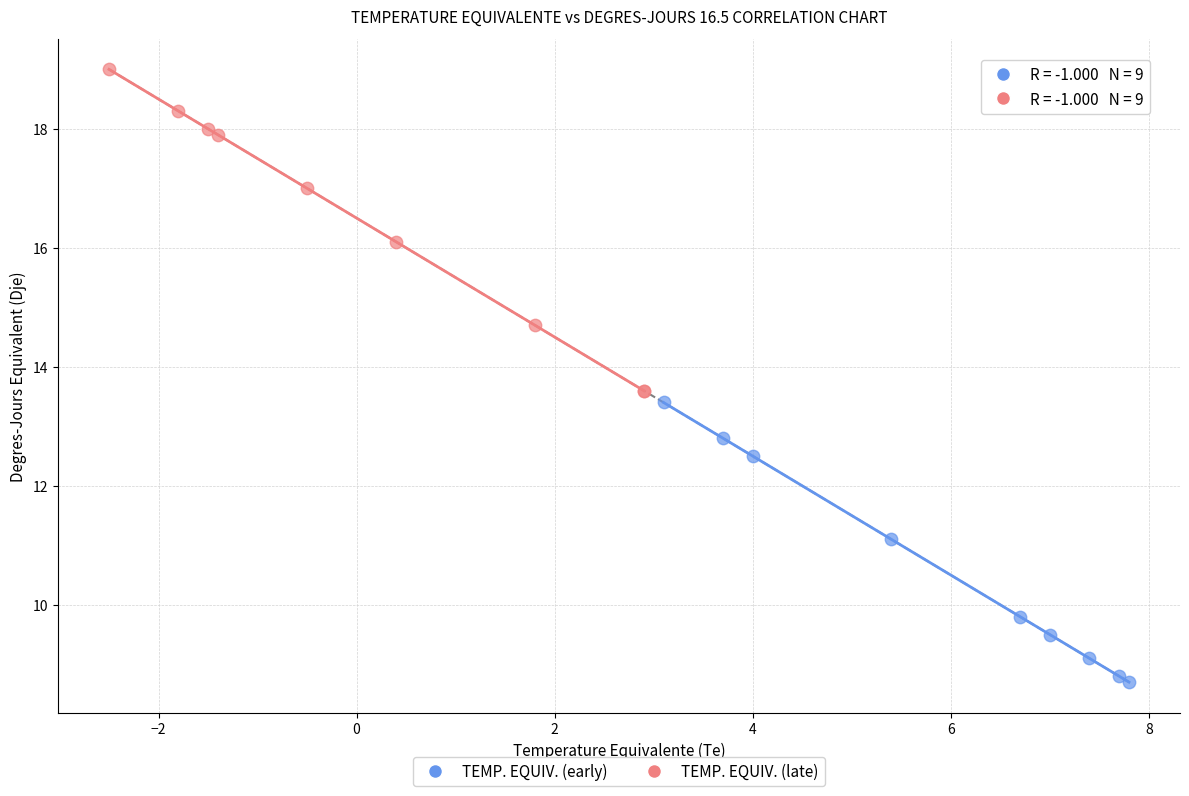

Which series reaches the minimum Y coordinate?

TEMP. EQUIV. (early)